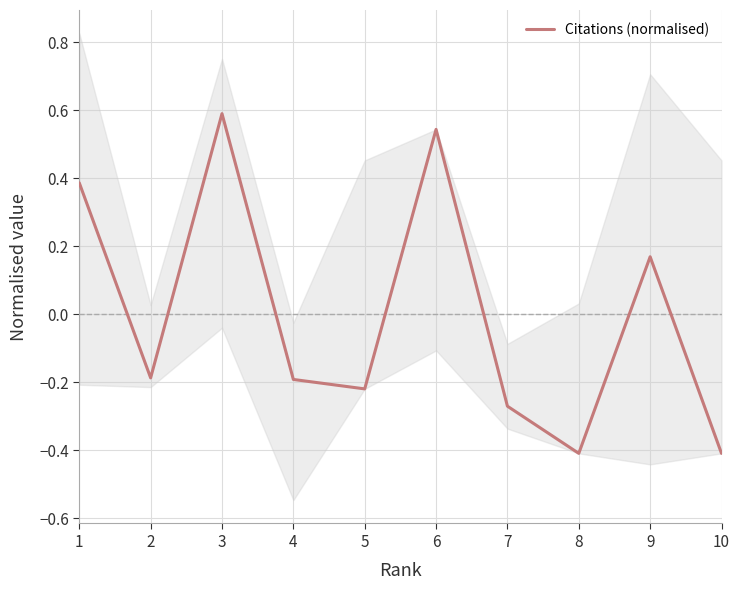

The value at 5 is -0.4. True or false?

False